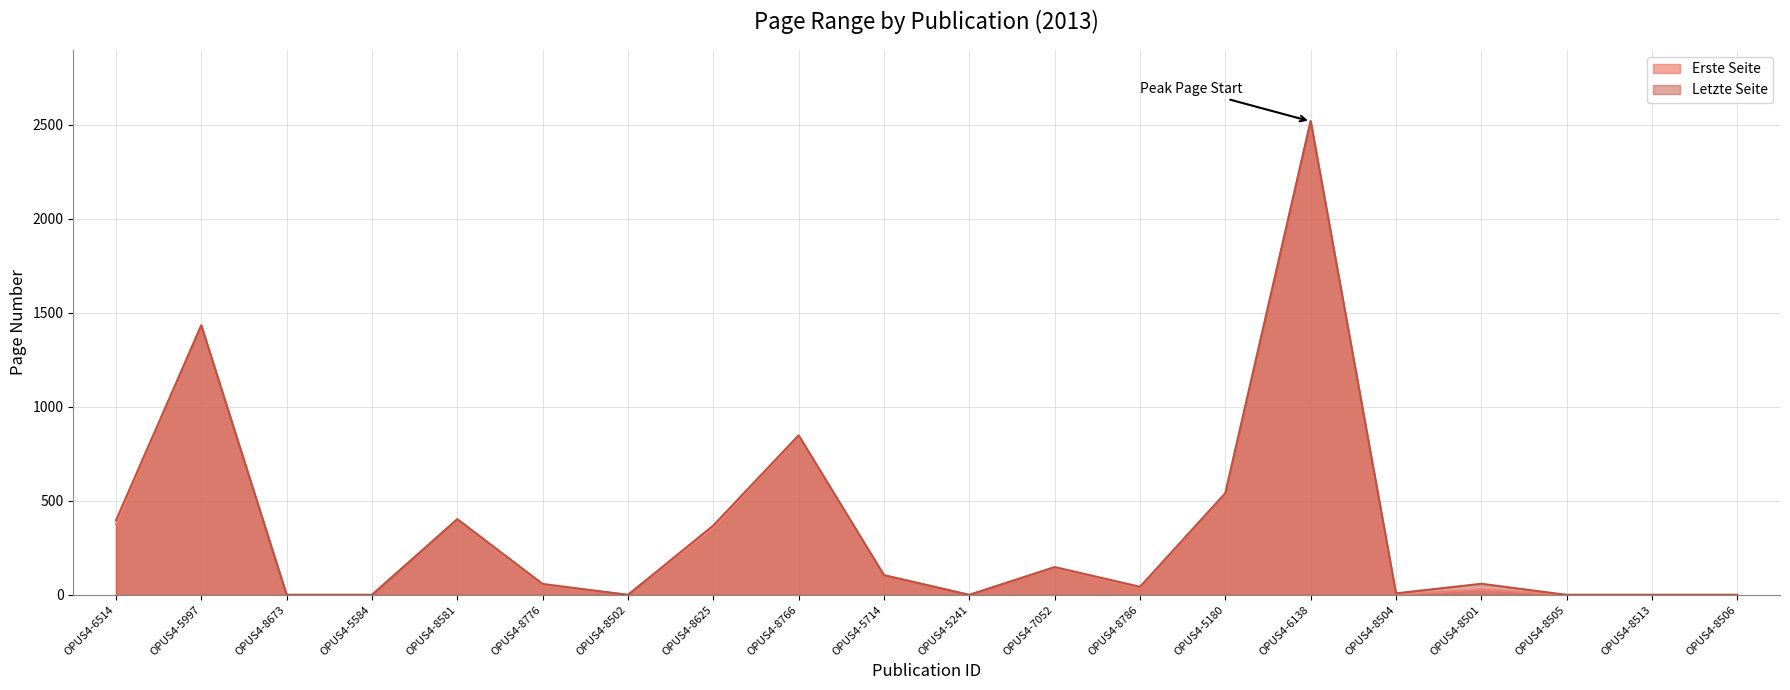

In Letzte Seite, how many points are lower than both neighbors (excluding endpoints)?

4